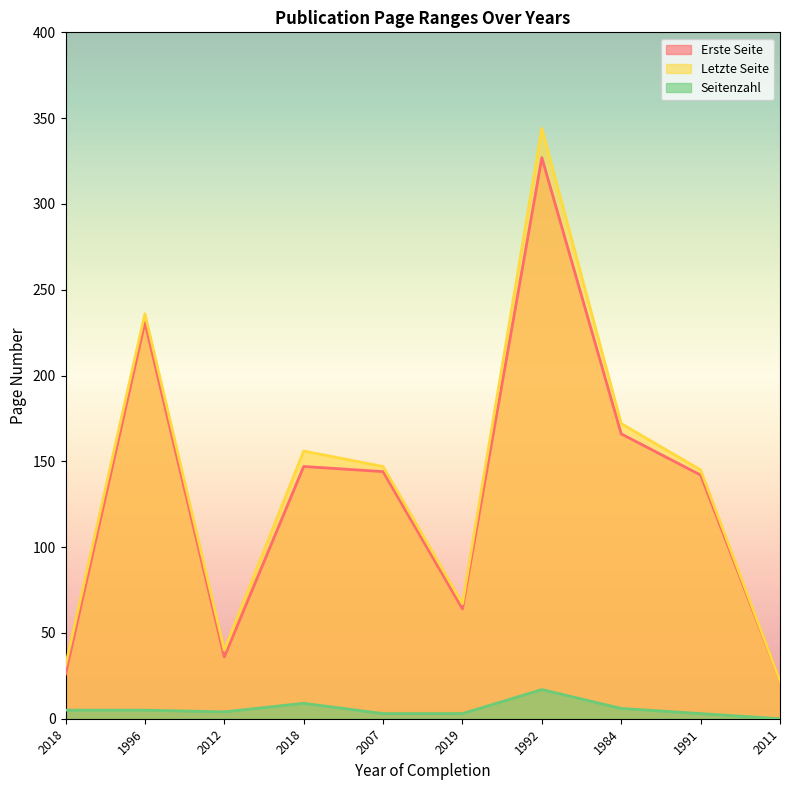

Which category has the lowest value in the Letzte Seite series?

2011